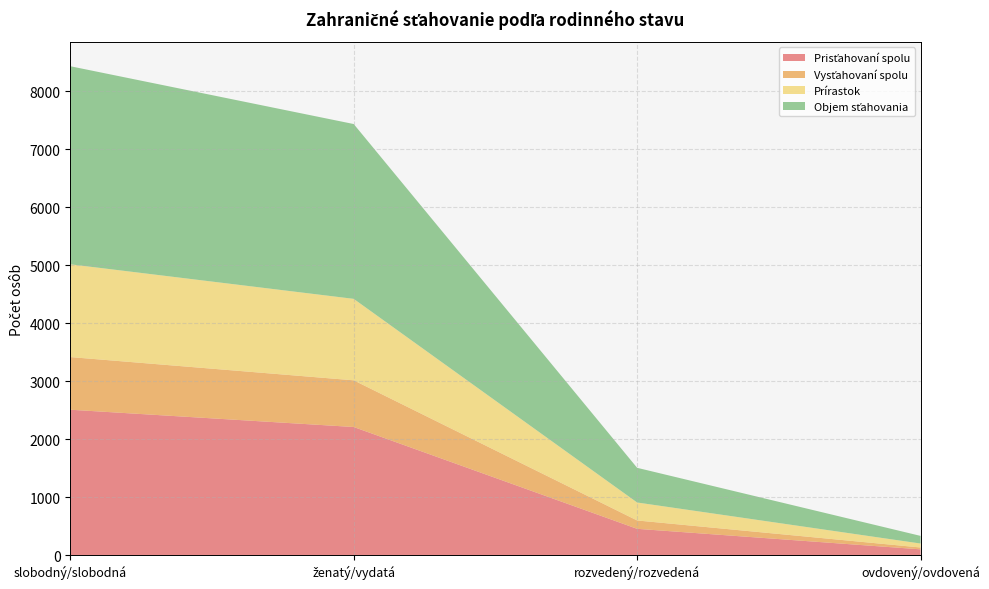

Reading left to right, what are all the values shown in this chart?

Prisťahovaní spolu: slobodný/slobodná=2508	ženatý/vydatá=2210	rozvedený/rozvedená=454	ovdovený/ovdovená=100
Vysťahovaní spolu: slobodný/slobodná=908	ženatý/vydatá=805	rozvedený/rozvedená=144	ovdovený/ovdovená=32
Prírastok: slobodný/slobodná=1600	ženatý/vydatá=1405	rozvedený/rozvedená=310	ovdovený/ovdovená=68
Objem sťahovania: slobodný/slobodná=3416	ženatý/vydatá=3015	rozvedený/rozvedená=598	ovdovený/ovdovená=132